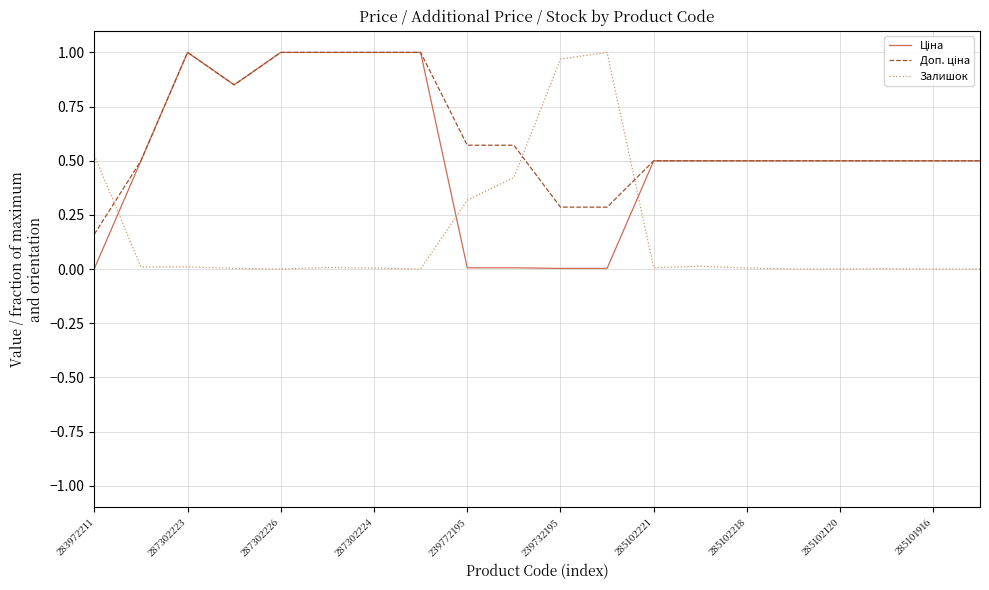

Is this an area chart (filled region under the line)?

No